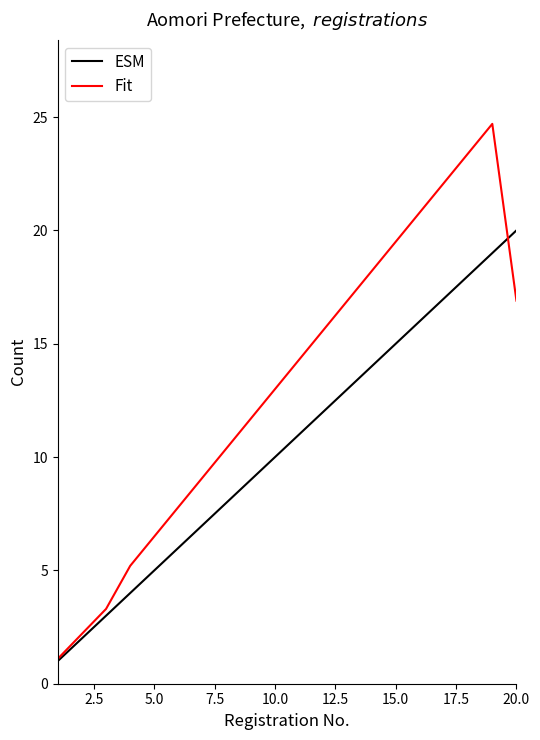

List the series in order of their overall mean, lowest first.

ESM, Fit